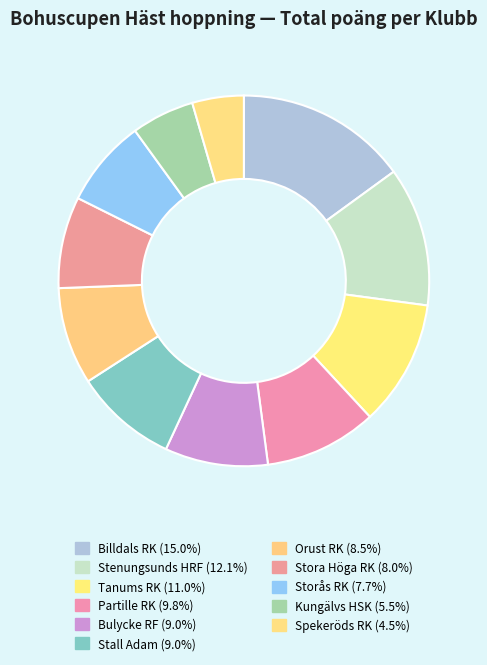

The Tanums RK slice represents 25% of the pie. True or false?

False